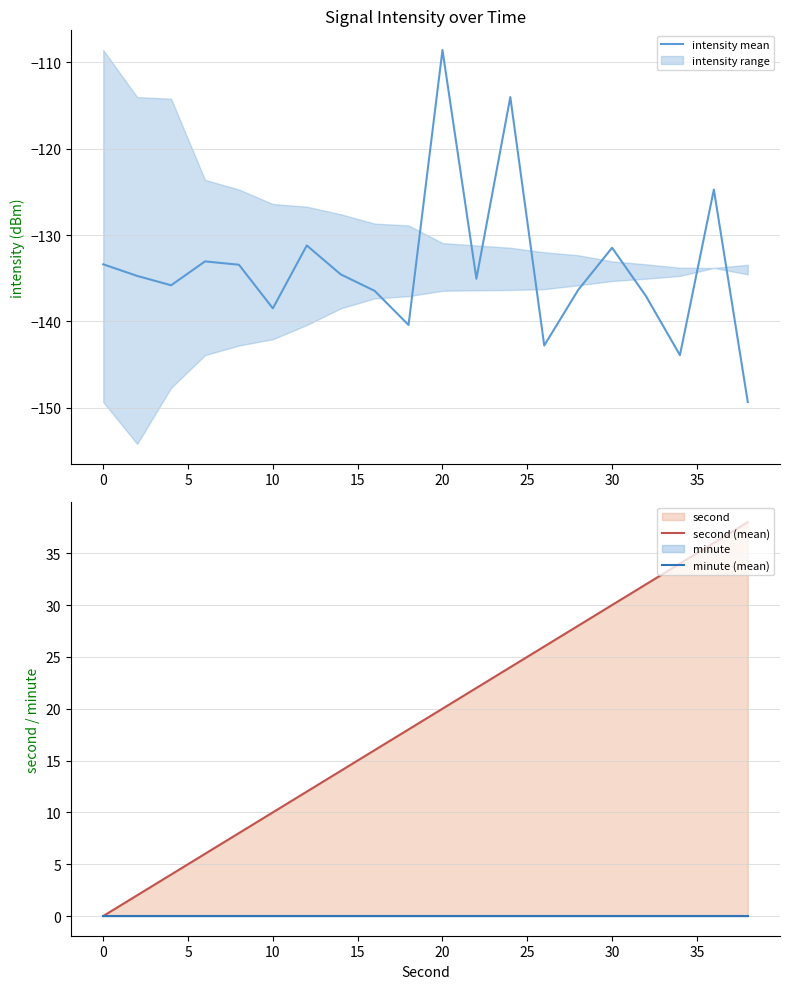

True or false: intensity mean and second (mean) intersect in this chart.

False